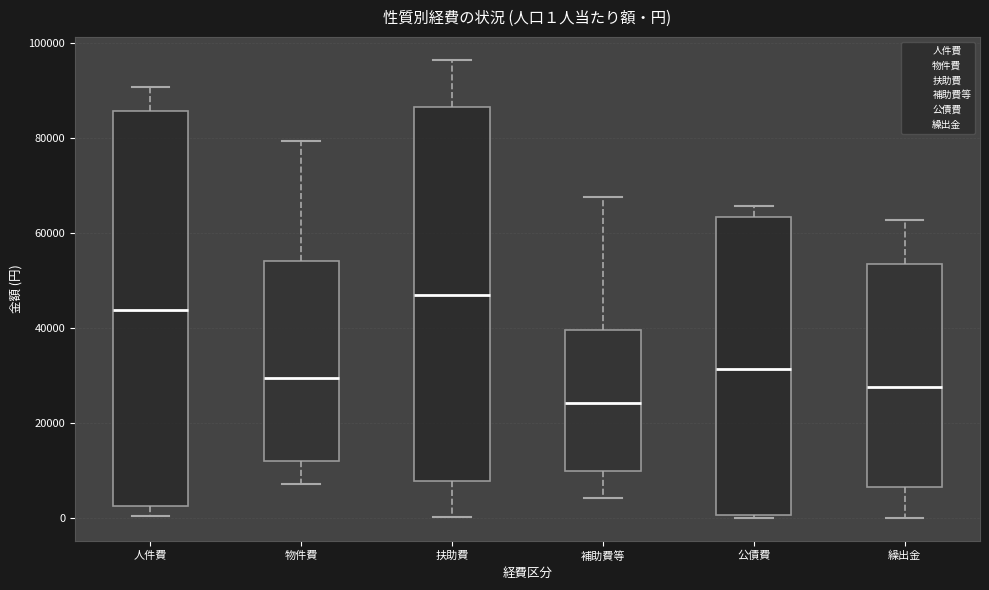

Which box has the lowest median line?

補助費等